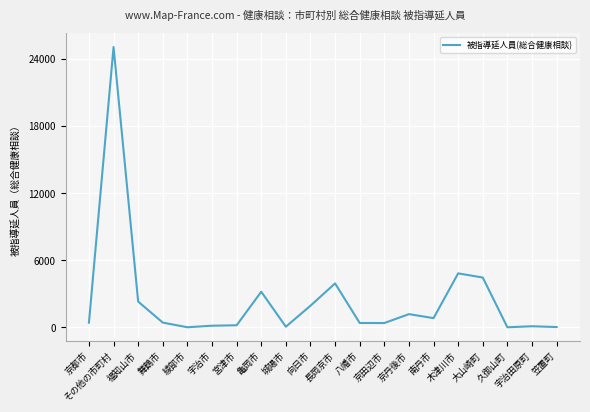

What is the sum of the values at 舞鶴市 and 長岡京市?

4354